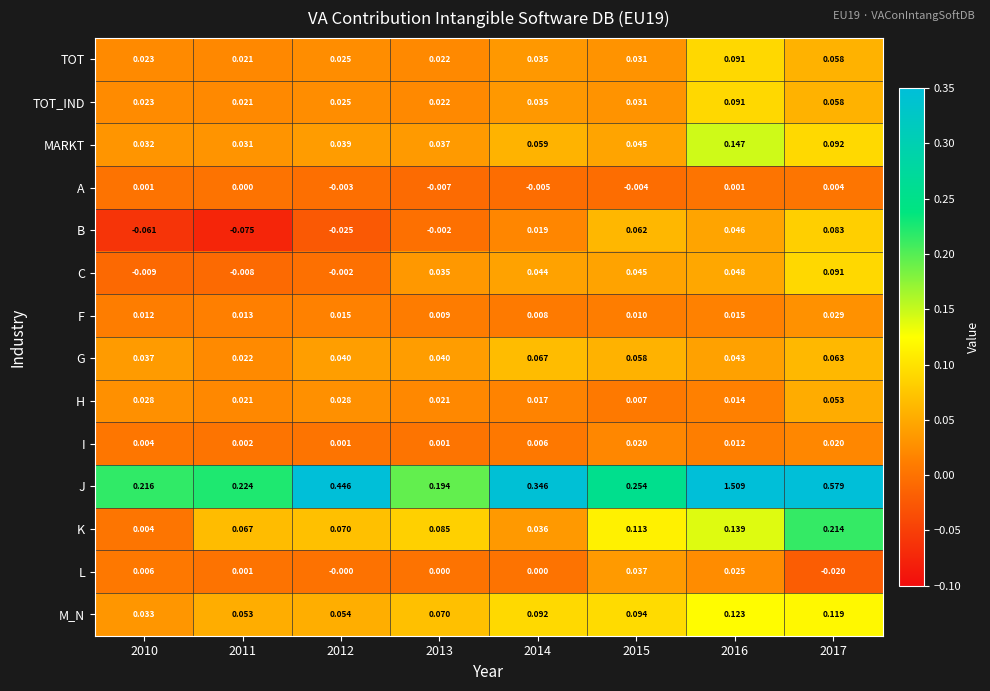

Which series has the largest total across all categories?

J